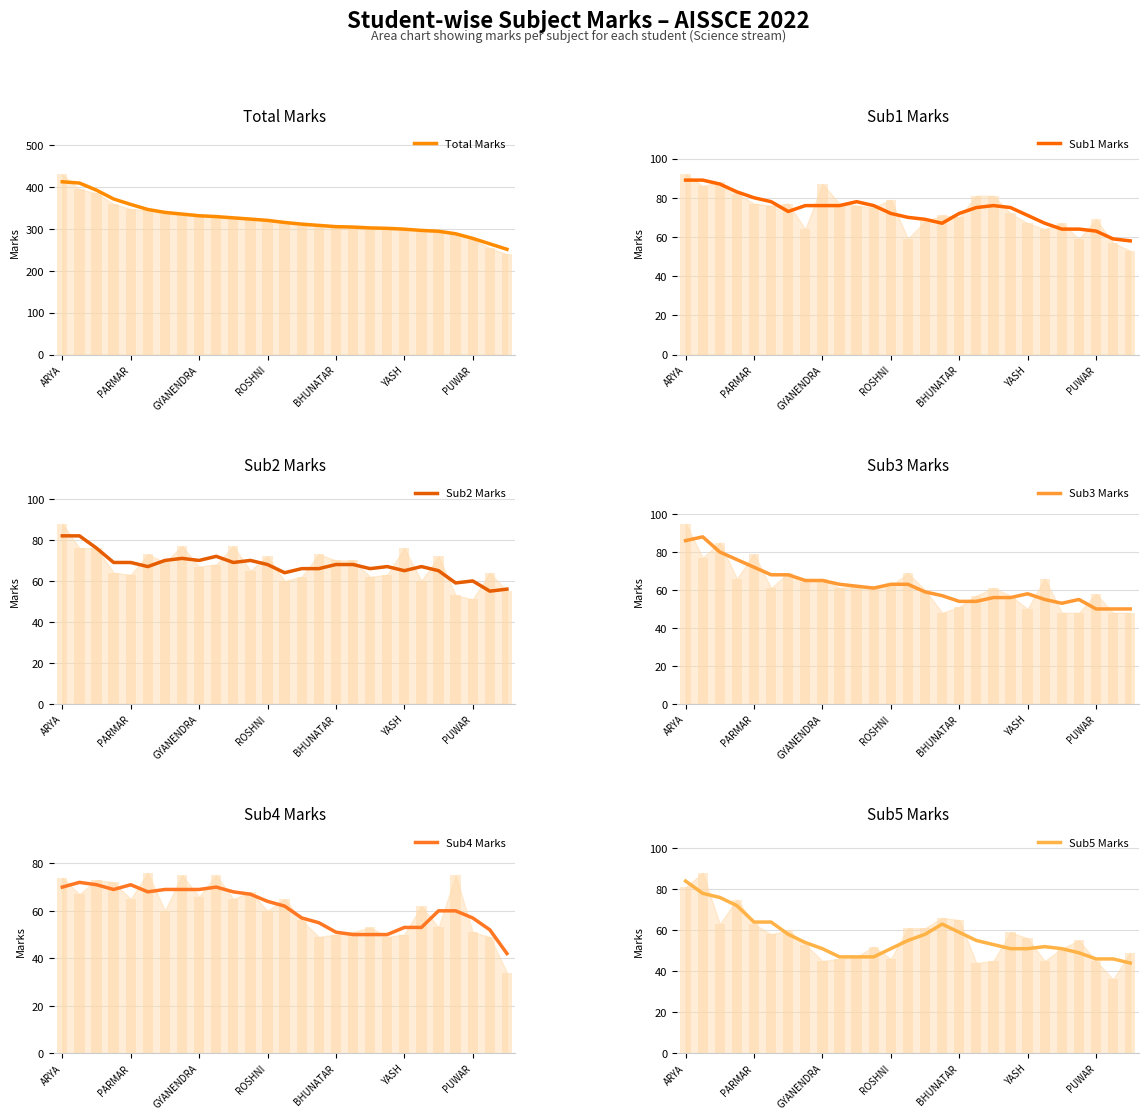

How many series are shown in this chart?

6